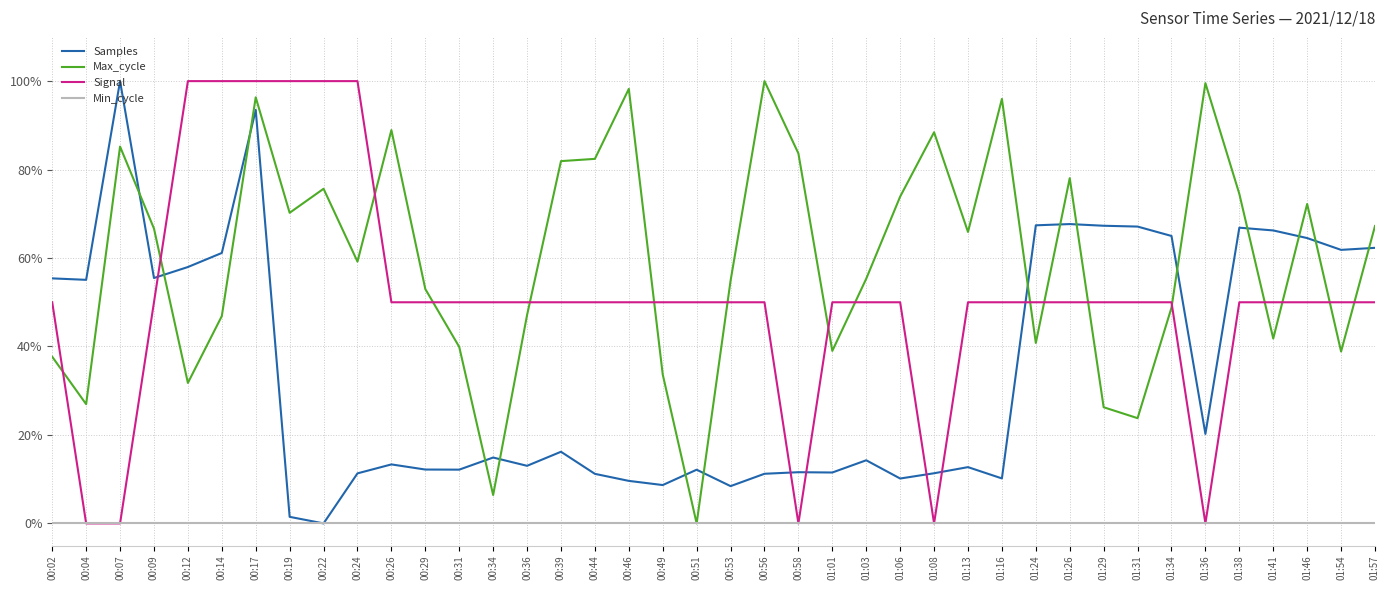

After their last crossing, which series has the higher values: Signal or Max_cycle?

Max_cycle